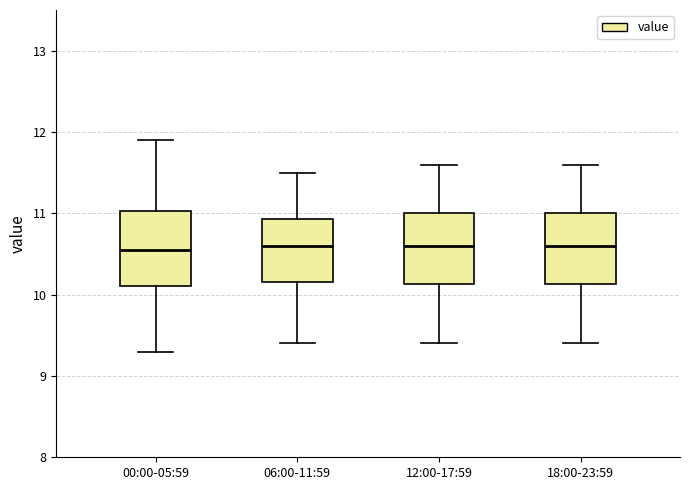

Where is the upper edge of the box for 18:00-23:59 on the y-axis? The values are not printed on the chart, so give them approximately, as read against the axis.

11.0